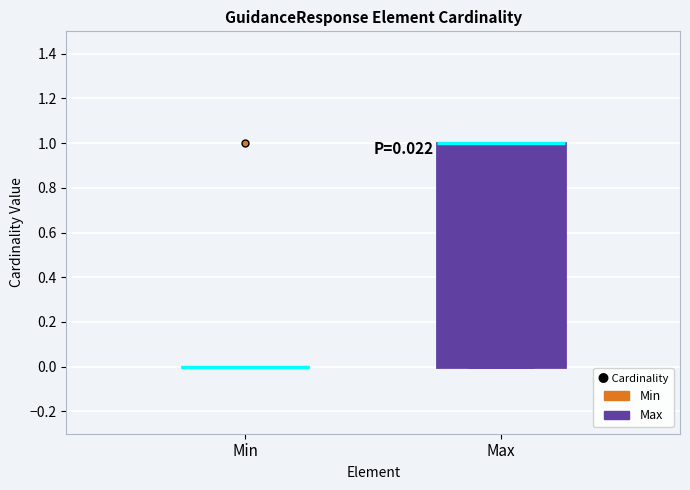

Which box is the tallest, from its lower edge to its upper edge?

Max